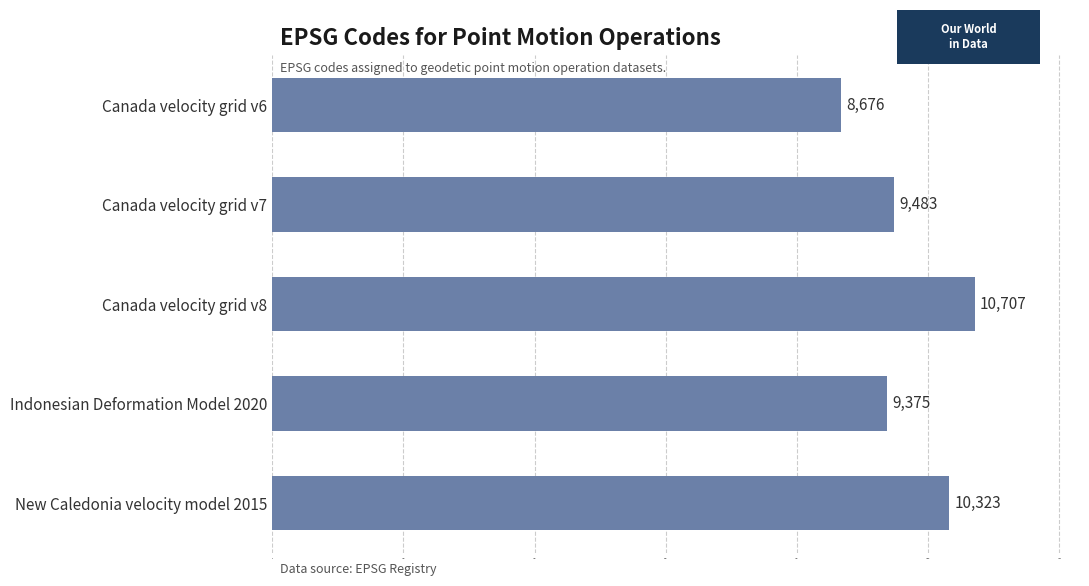

Reading top to bottom, list all the values displayed in this chart.

8676	9483	10707	9375	10323